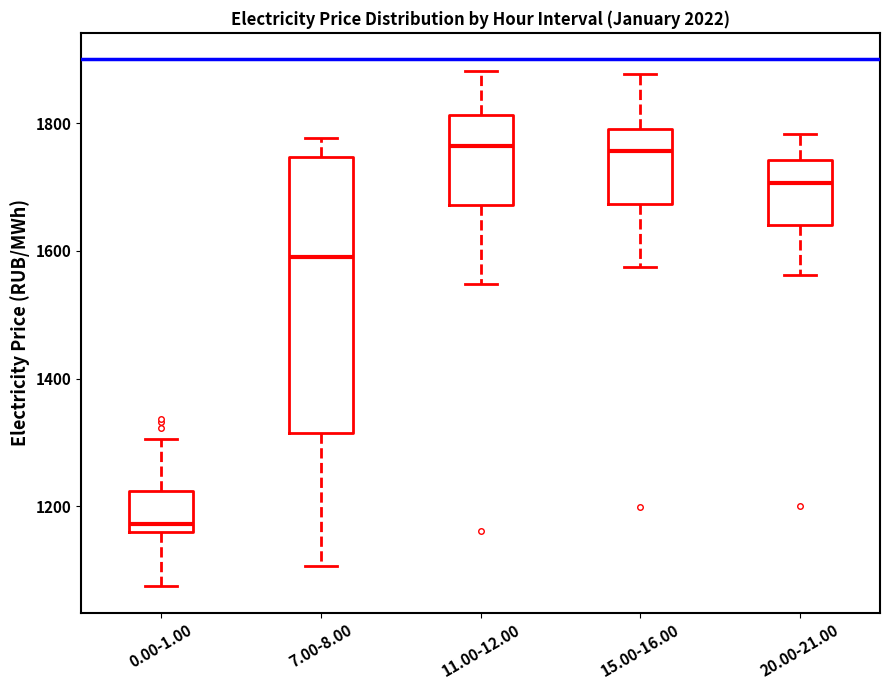

Comparing the boxes themselves (not the whiskers), which one is the tallest?

7.00-8.00